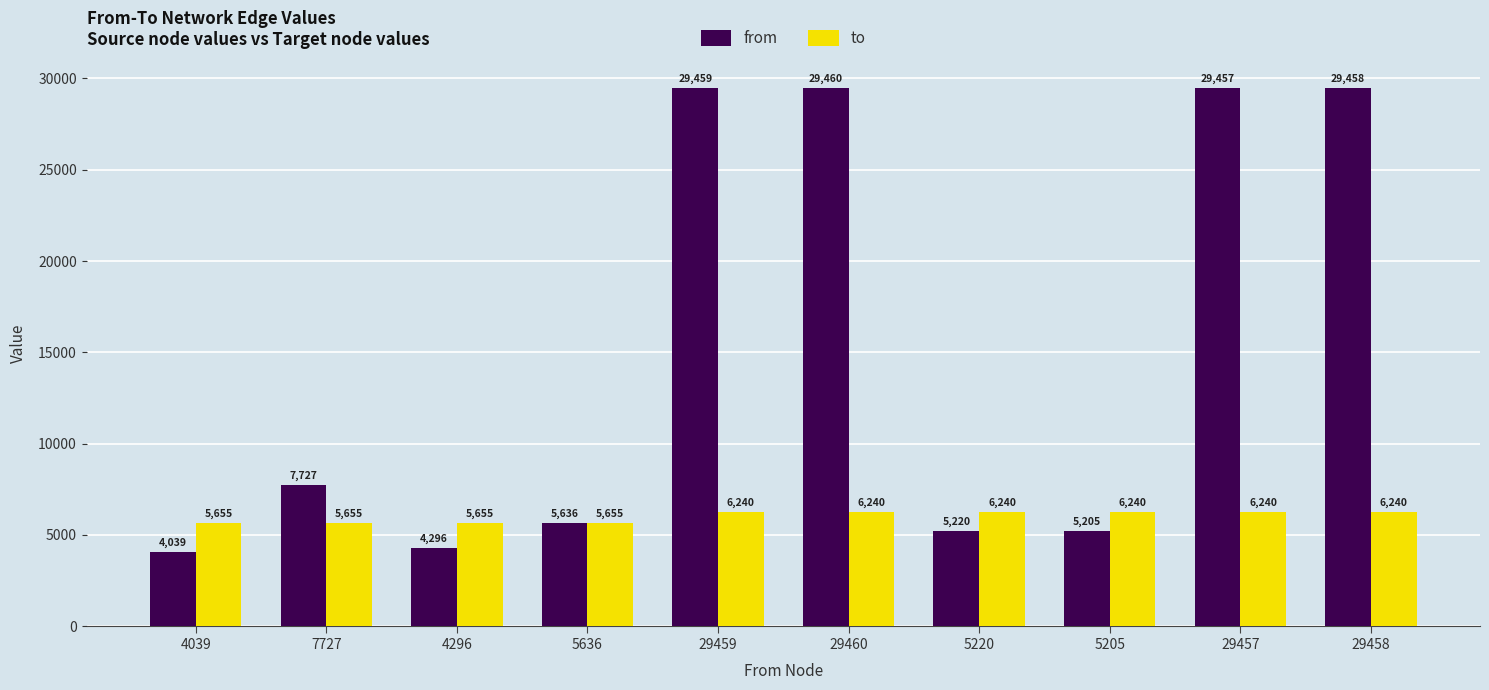

At which category does the chart reach its minimum across all series?

4039